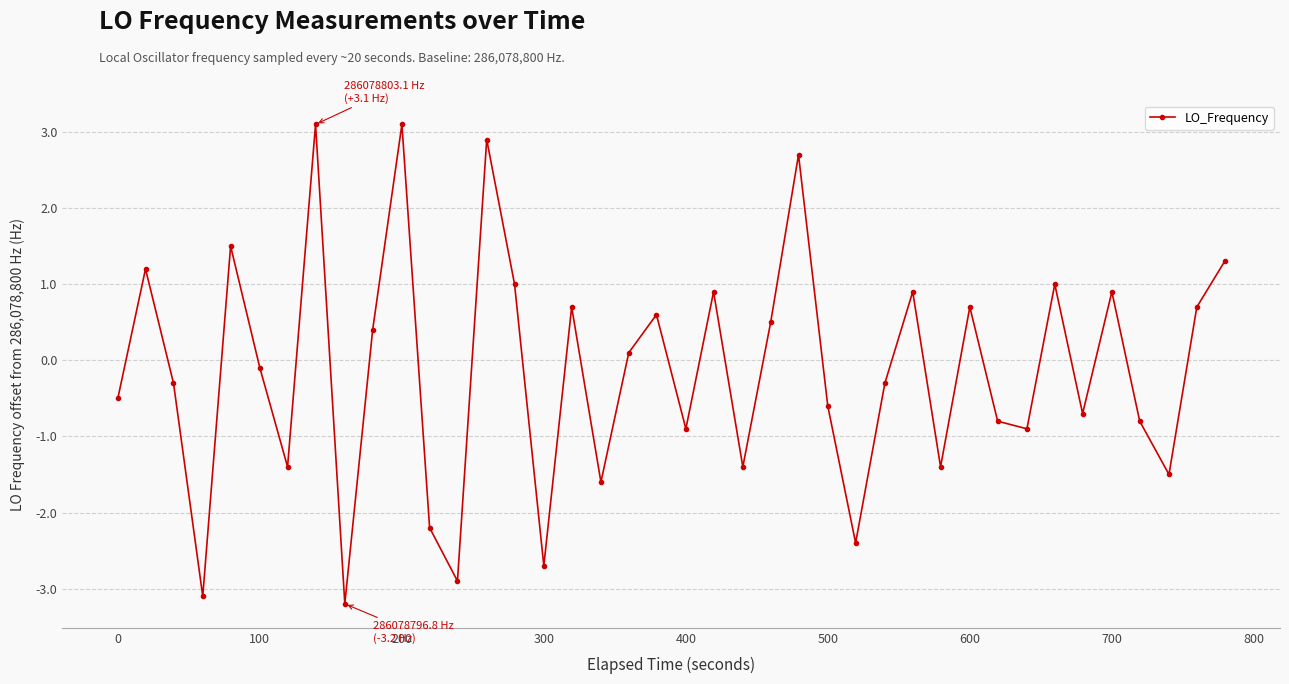

Reading left to right, transcribe all the data shown in this chart.

-0.5	1.2	-0.3	-3.1	1.5	-0.1	-1.4	3.1	-3.2	0.4	3.1	-2.2	-2.9	2.9	1.0	-2.7	0.7	-1.6	0.1	0.6	-0.9	0.9	-1.4	0.5	2.7	-0.6	-2.4	-0.3	0.9	-1.4	0.7	-0.8	-0.9	1.0	-0.7	0.9	-0.8	-1.5	0.7	1.3